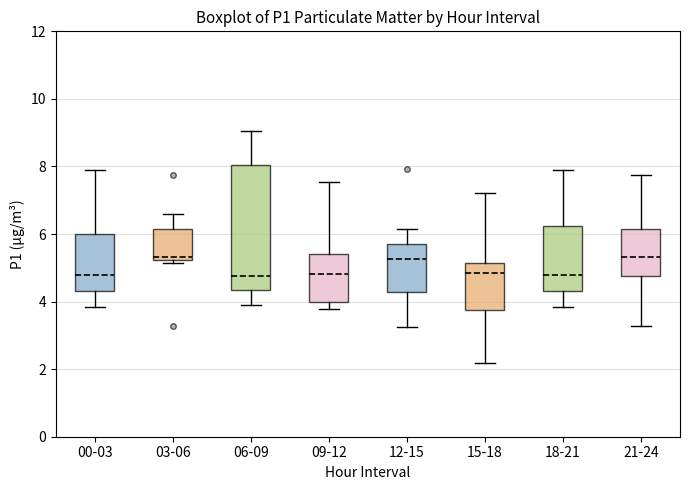

Which box is the tallest, from its lower edge to its upper edge?

06-09